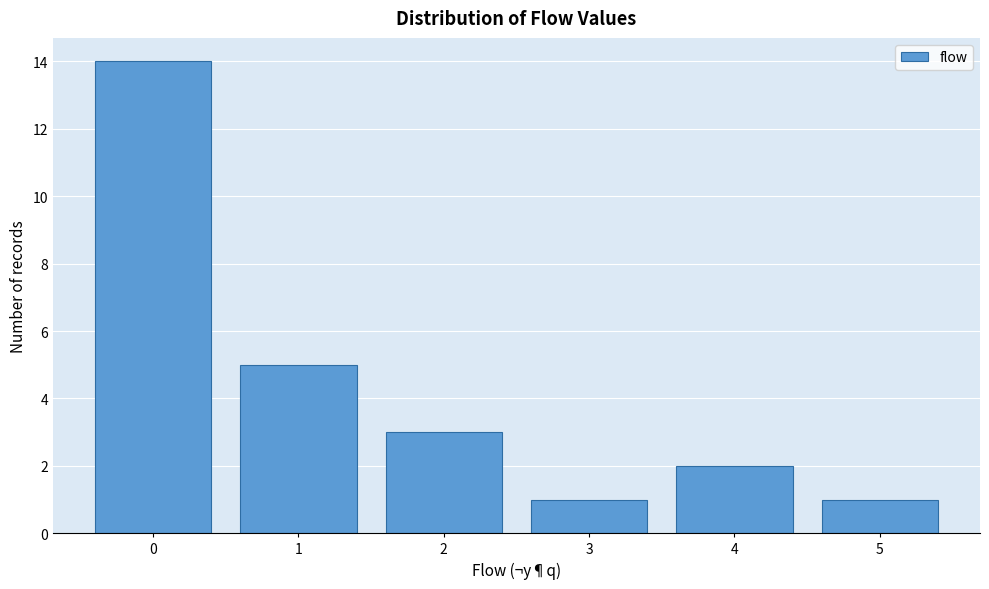

How tall is the bar that spans 2.5 to 3.5 on the x-axis? The values are not printed on the chart, so give them approximately, as read against the axis.

1